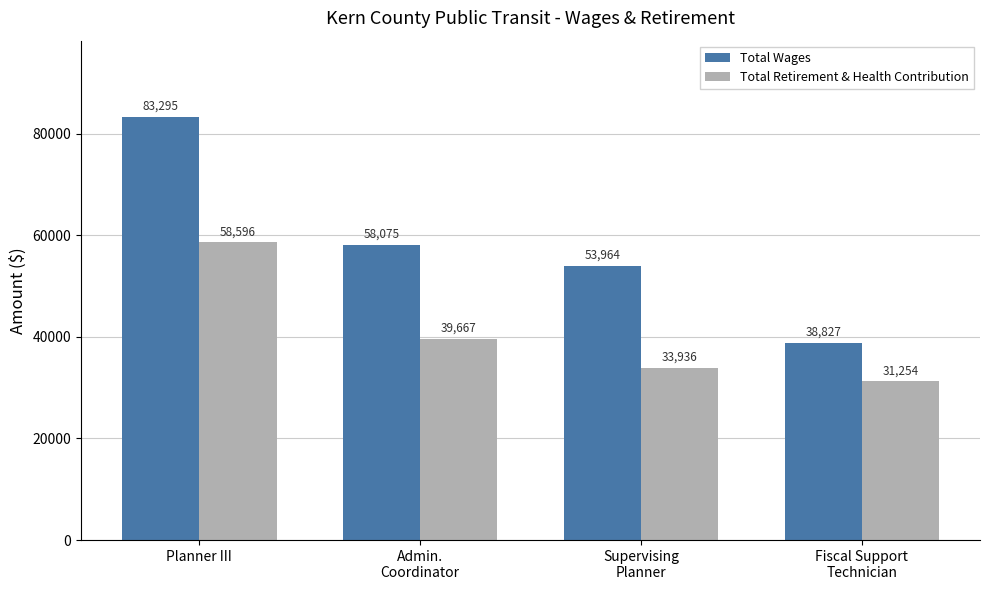

What is the greatest value displayed?

83295